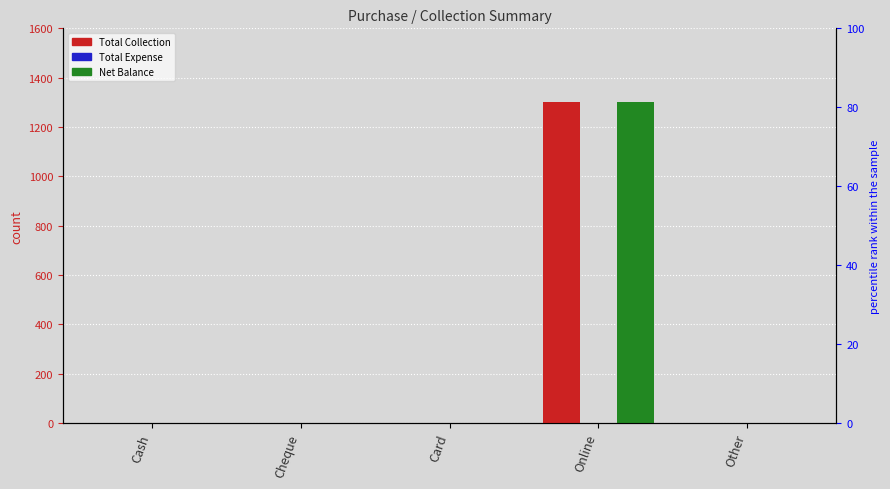

What is the highest value of the Net Balance series?

1300